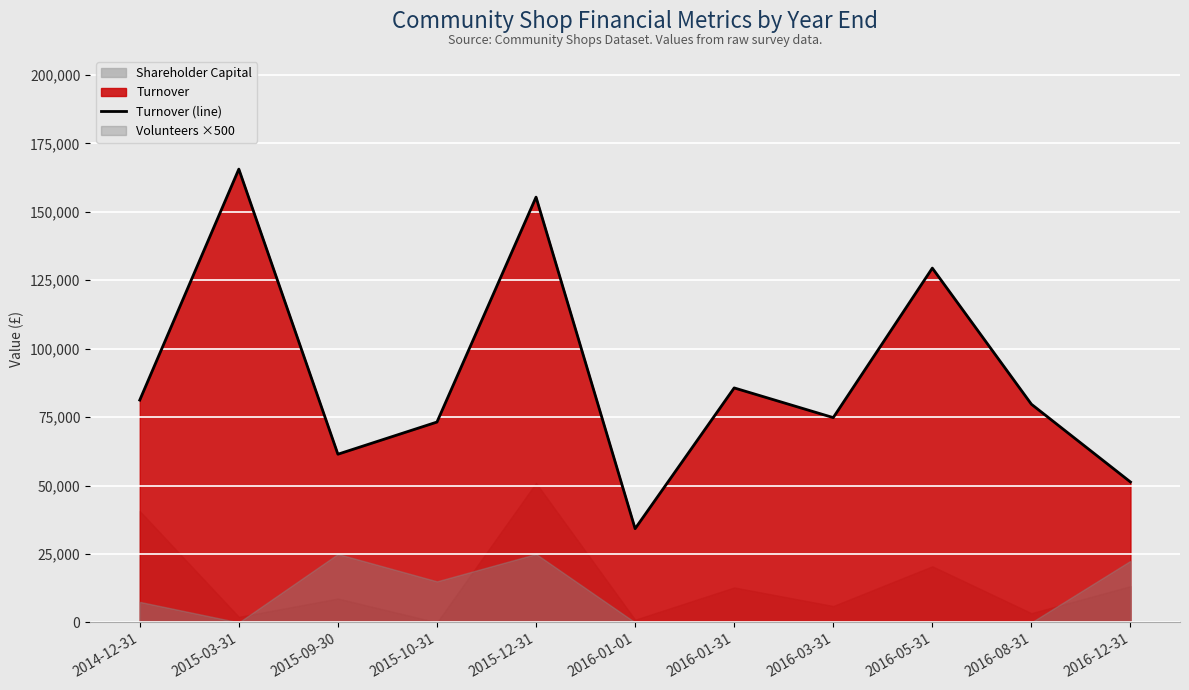

Reading left to right, extract all data points from this chart.

81223	165613	61450	73199	155376	34245	85671	74822	129444	79714	51301